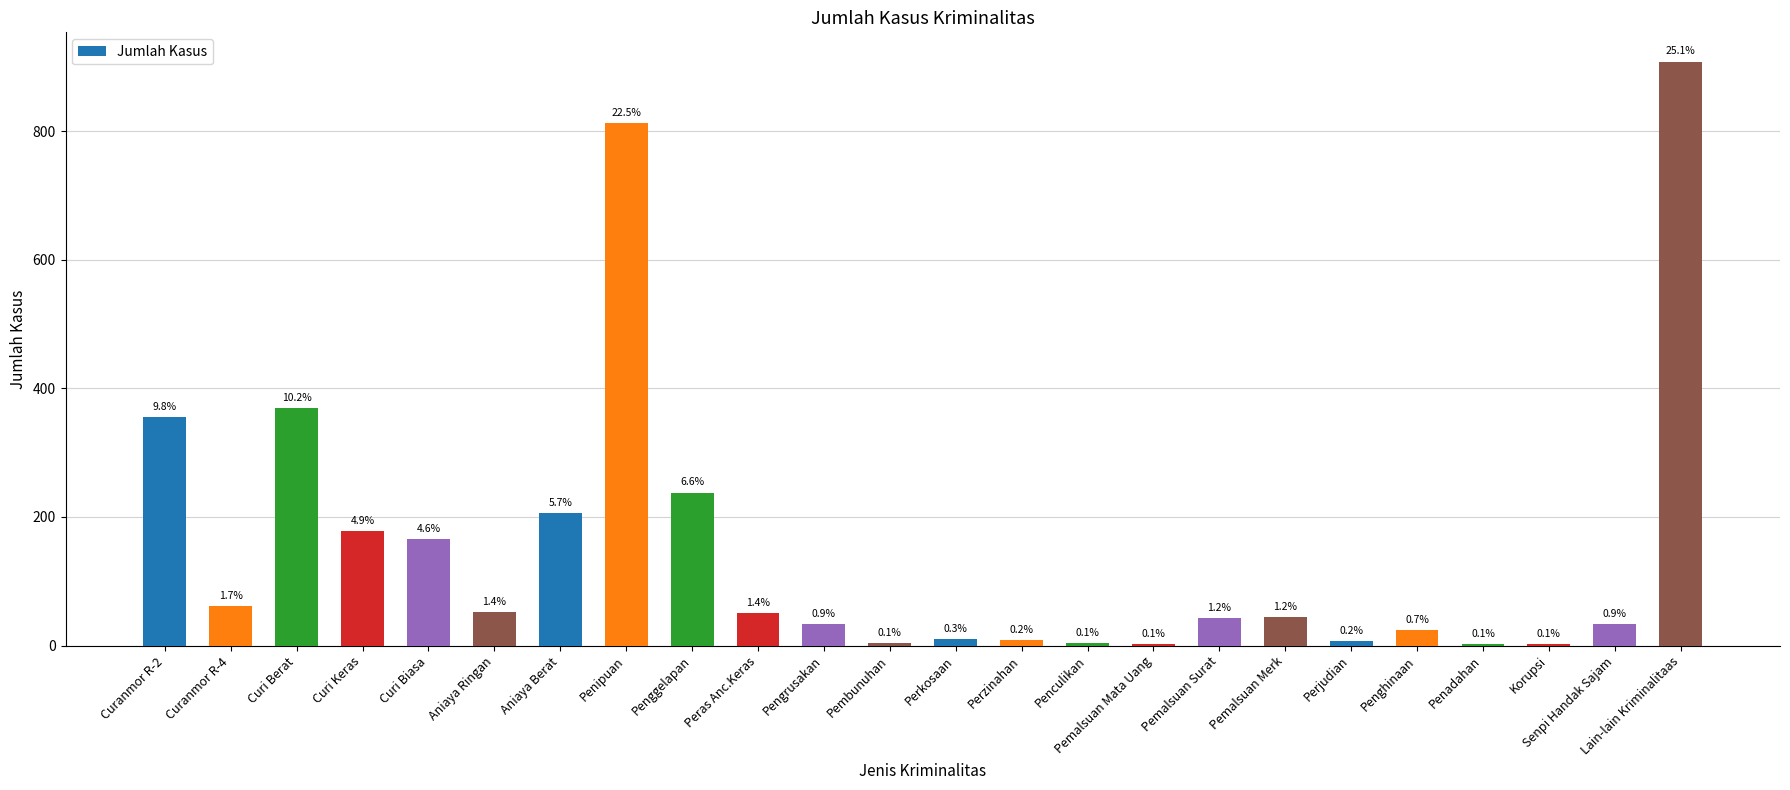

At which category does the chart reach its peak across all series?

Lain-lain Kriminalitaas